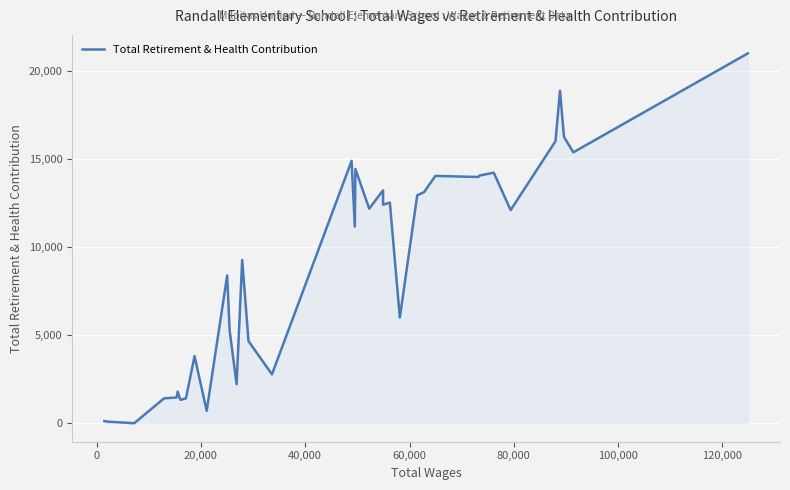

What is the sum of all values?

335786